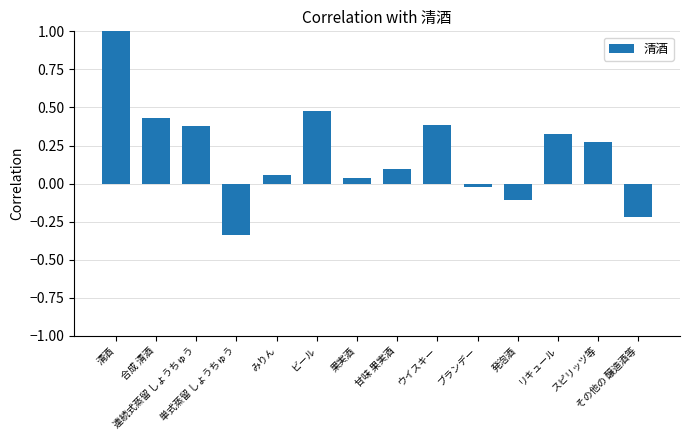

Which has a higher value, 甘味 果実酒 or リキュール?

リキュール